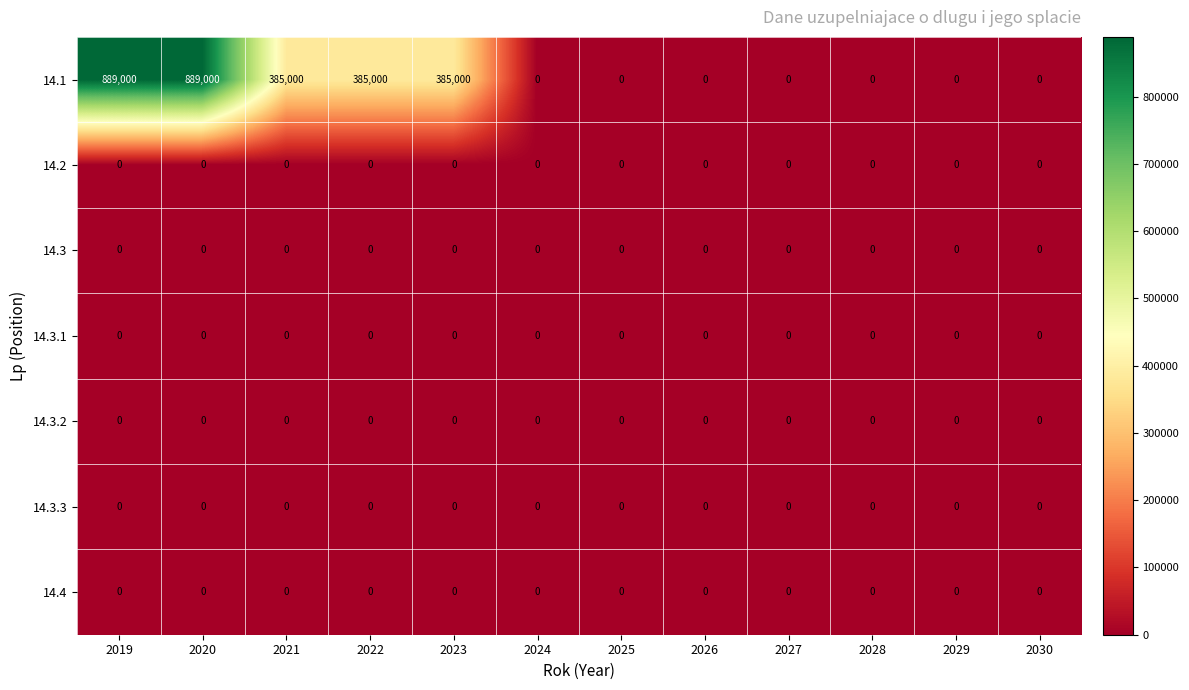

What is the greatest value displayed?

889000